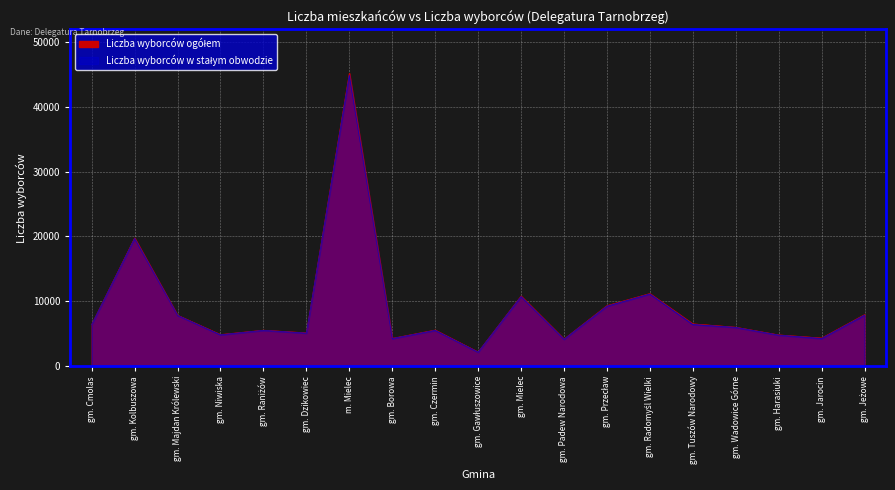

How many distinct data groups are displayed?

2